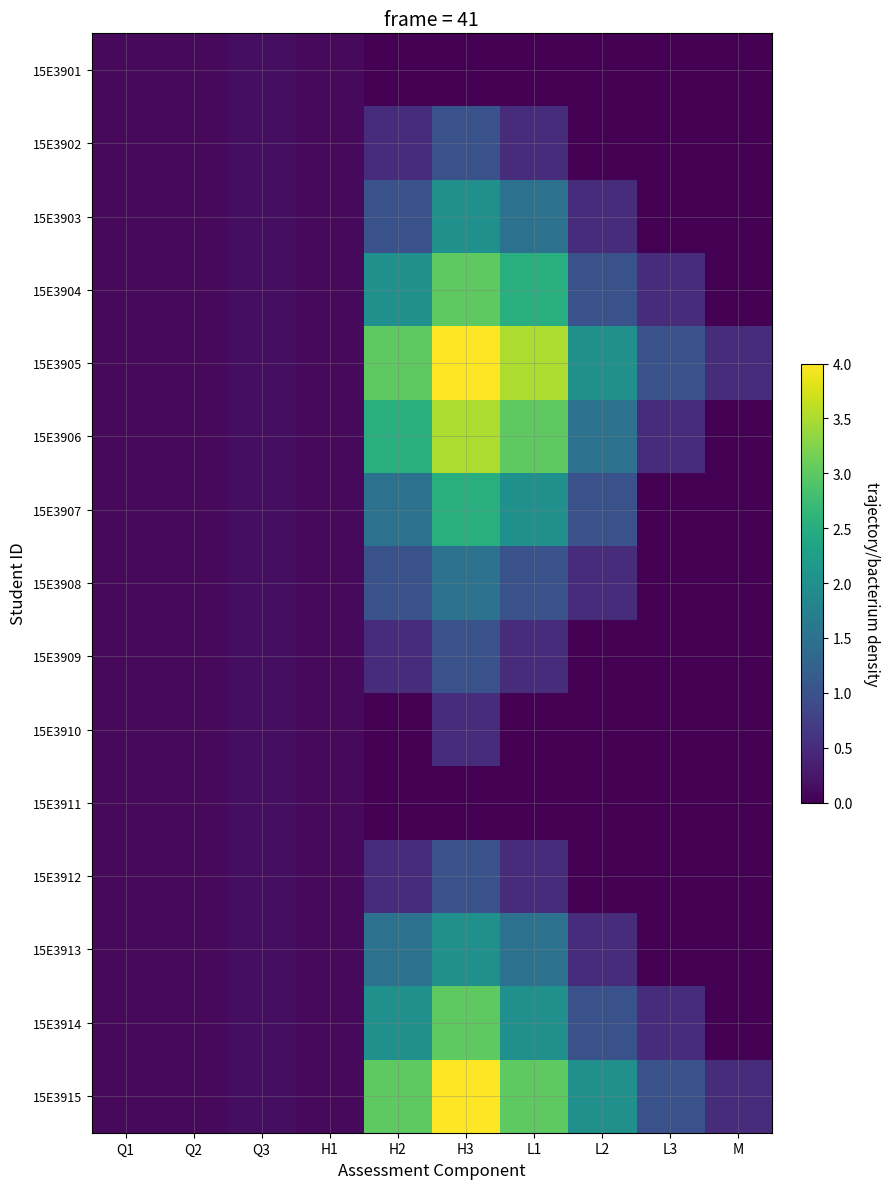

Which label corresponds to the smallest value in the chart?

H2